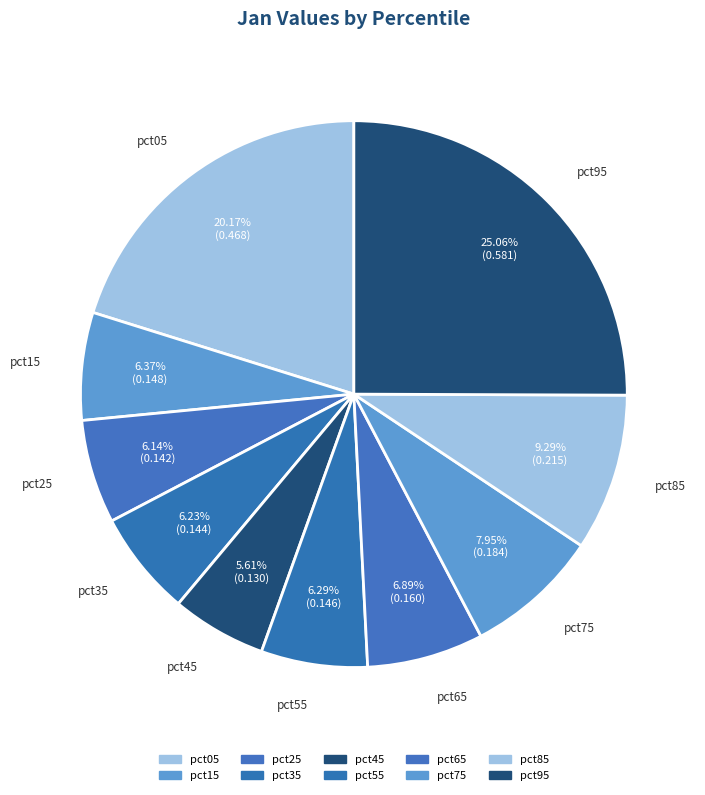

To the nearest percent, what portion does pct45 represent?

6%